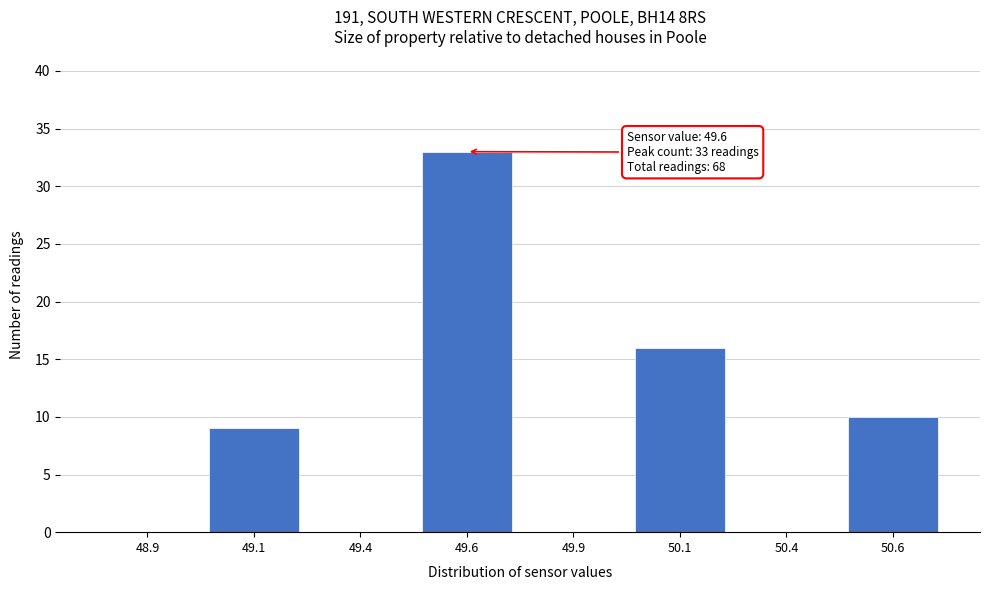

Reading right to left, list all the values displayed in this chart.

50.6=10	50.4=0	50.1=16	49.9=0	49.6=33	49.4=0	49.1=9	48.9=0